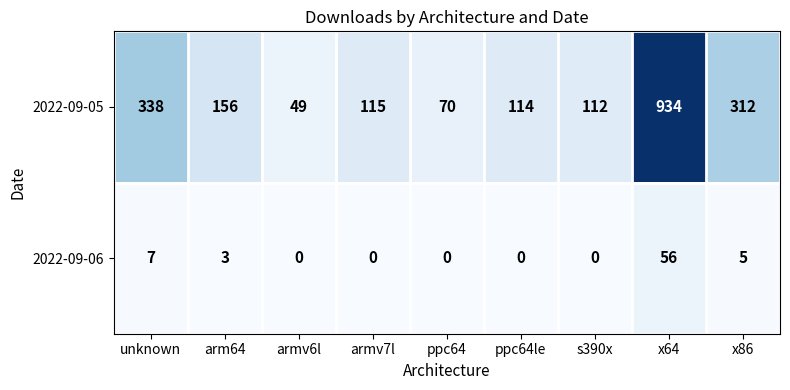

Reading right to left, list all the values displayed in this chart.

2022-09-05: x86=312	x64=934	s390x=112	ppc64le=114	ppc64=70	armv7l=115	armv6l=49	arm64=156	unknown=338
2022-09-06: x86=5	x64=56	s390x=0	ppc64le=0	ppc64=0	armv7l=0	armv6l=0	arm64=3	unknown=7